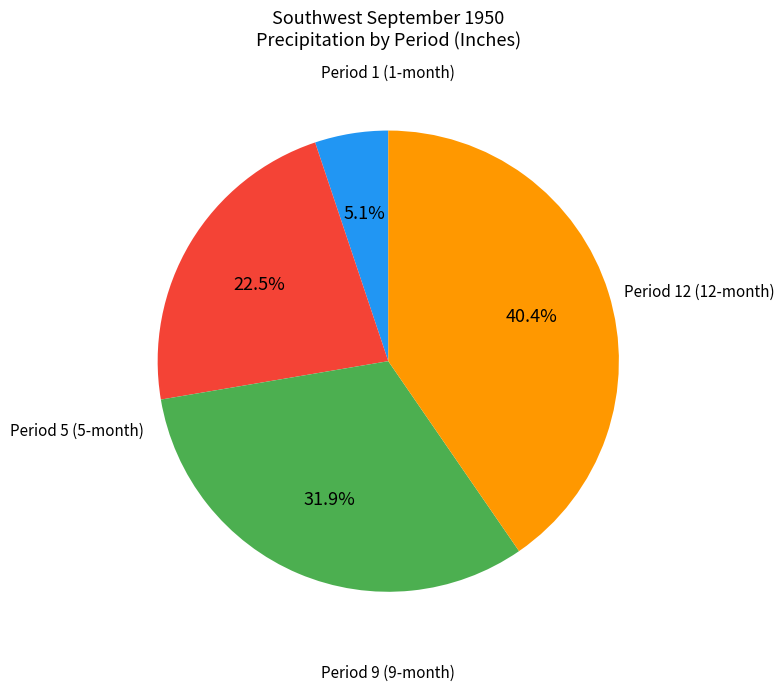

Is there a majority slice in this chart?

No